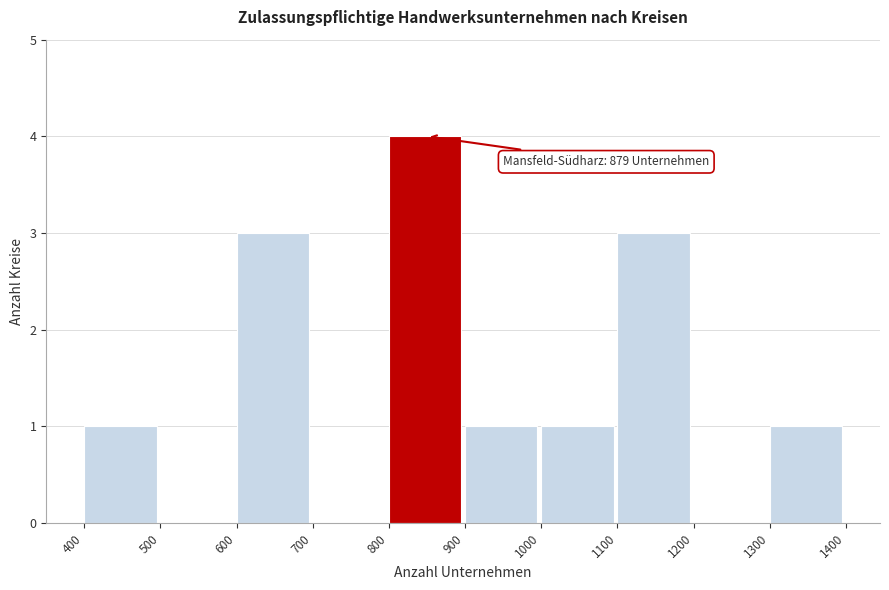

Over which range of the x-axis is the bar tallest?

800 to 900